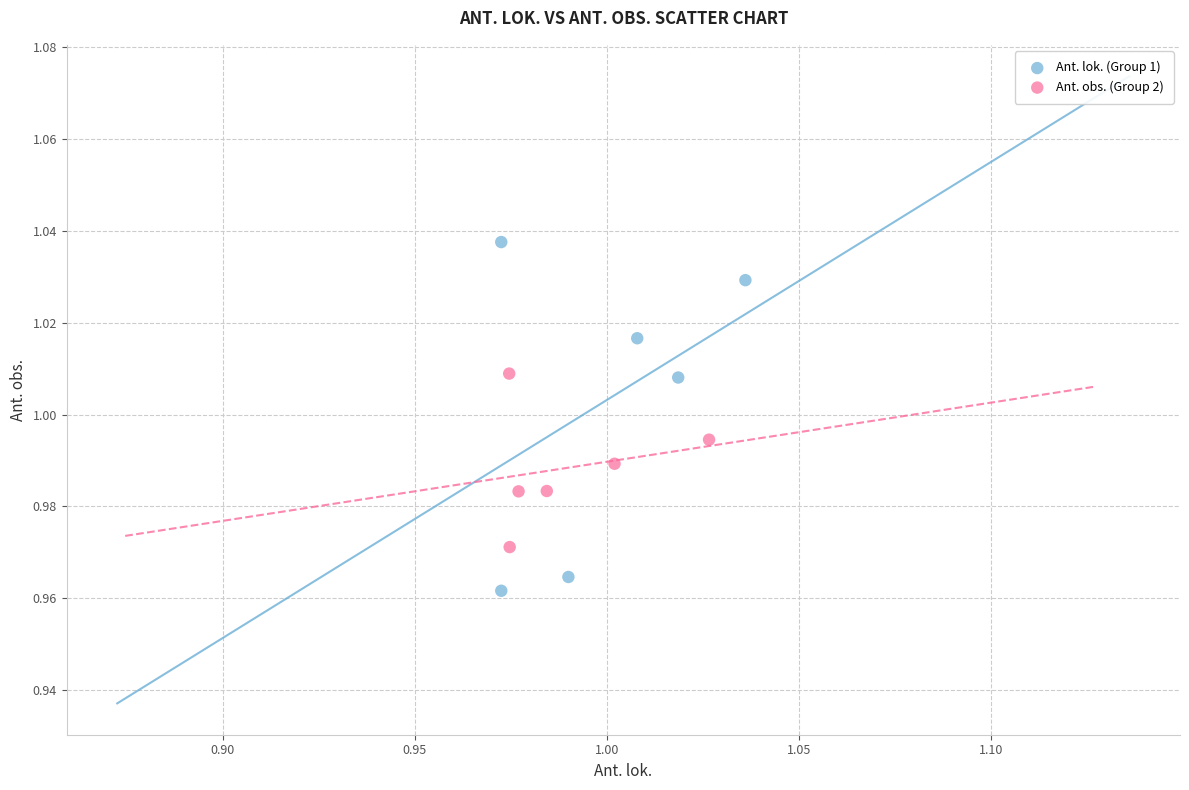

Which series has the largest Y range (max minus min)?

Ant. lok. (Group 1)